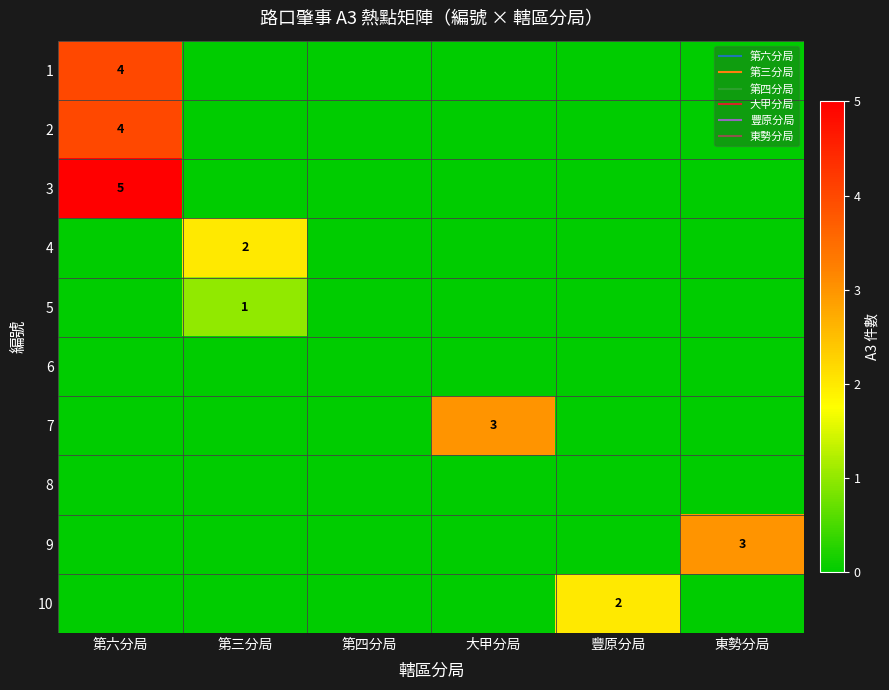

At how many categories does at least one series exceed 3?

1